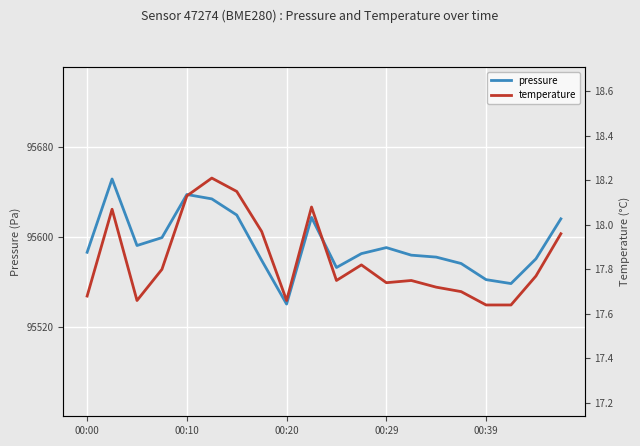

In pressure, how many points are lower than both neighbors (excluding endpoints)?

4